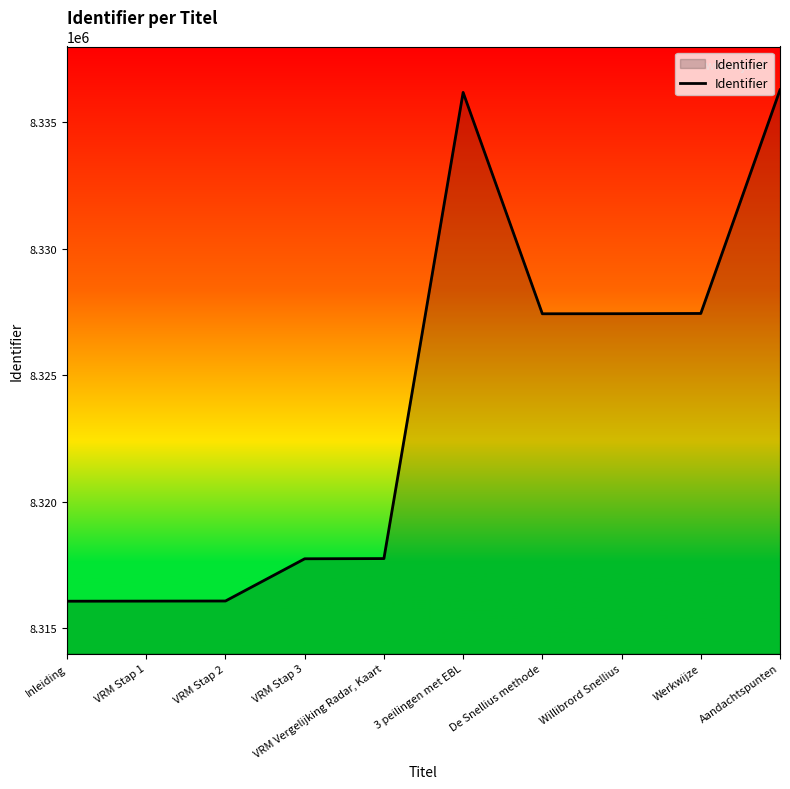

What is the difference between the second highest and second lowest values?

20112